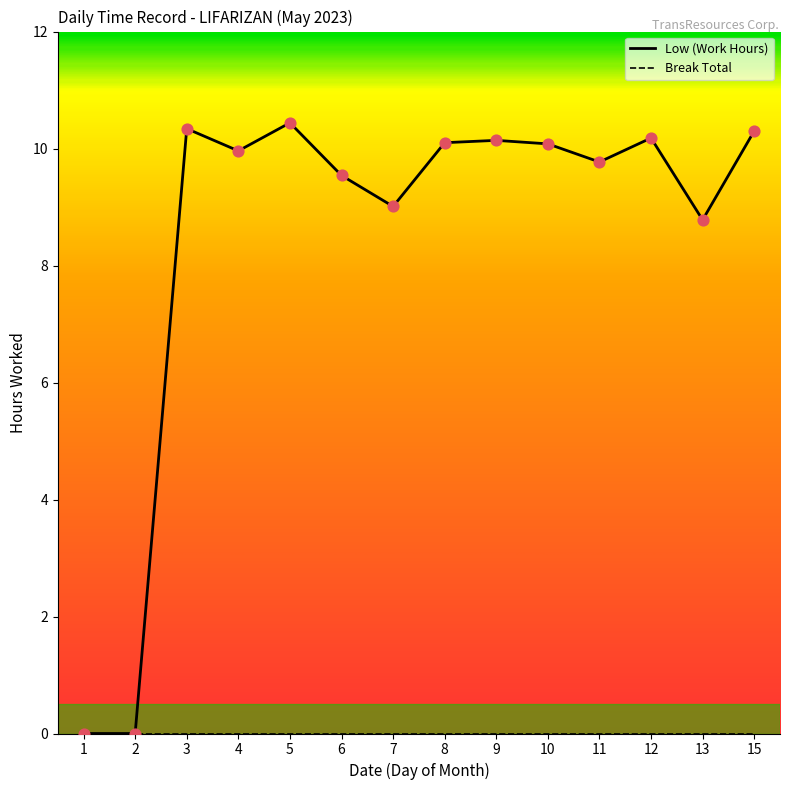

What is the difference between the highest and lowest values at 4?

10.0